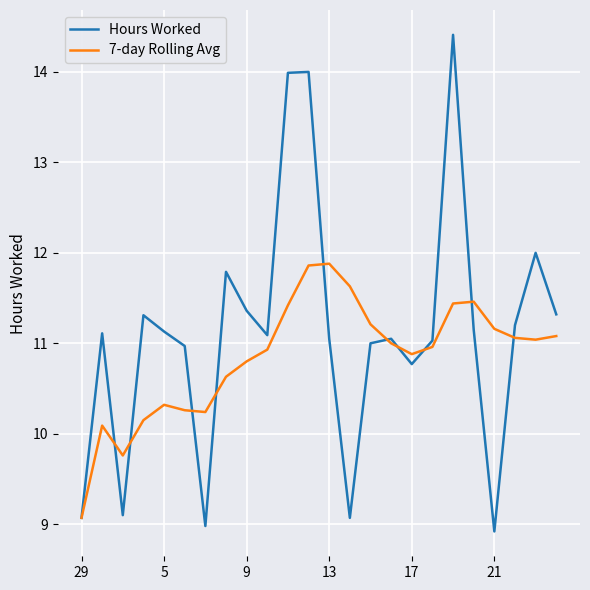

List the series in order of their overall mean, highest first.

Hours Worked, 7-day Rolling Avg